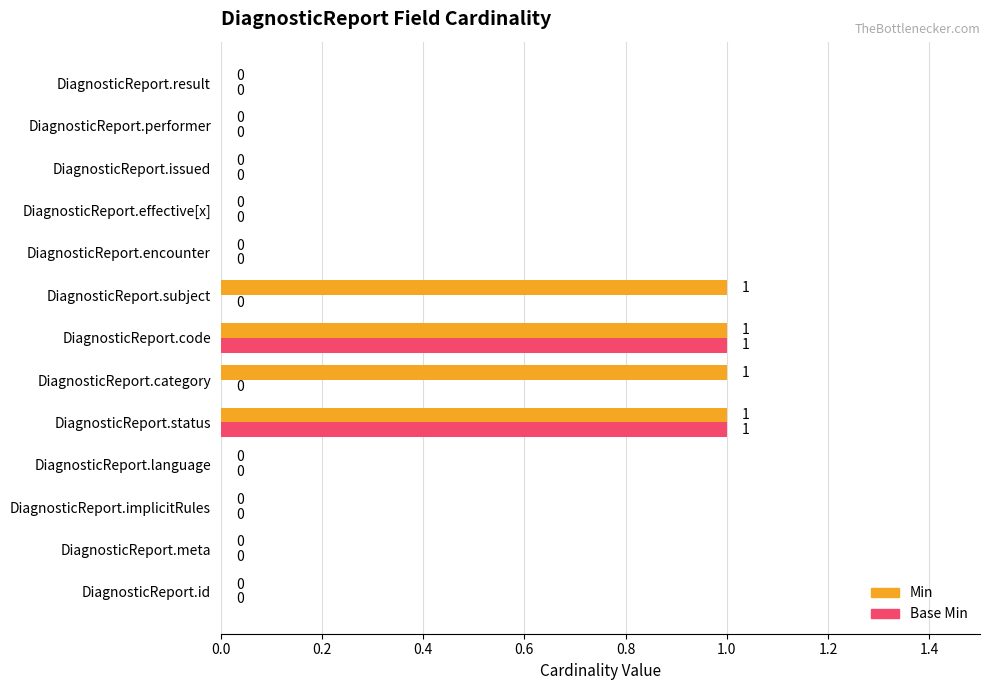

Is it true that Min equals -1 at DiagnosticReport.id?

False